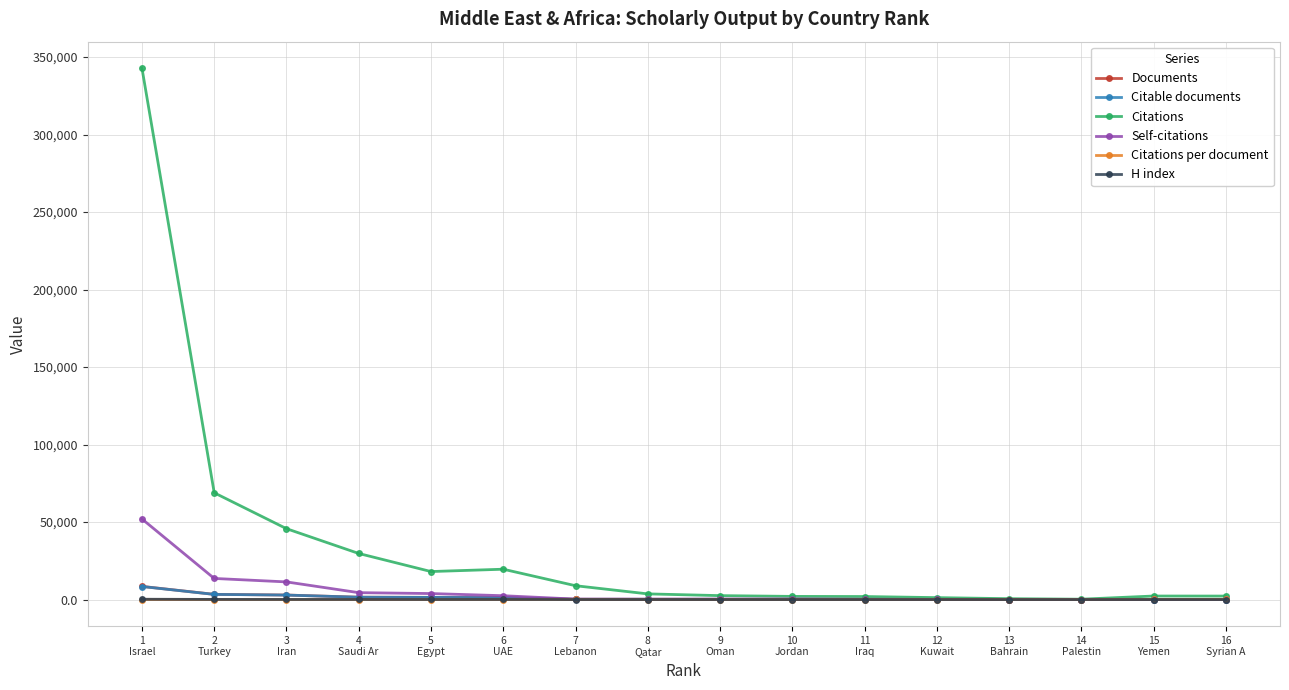

Which series has the largest total across all categories?

Citations